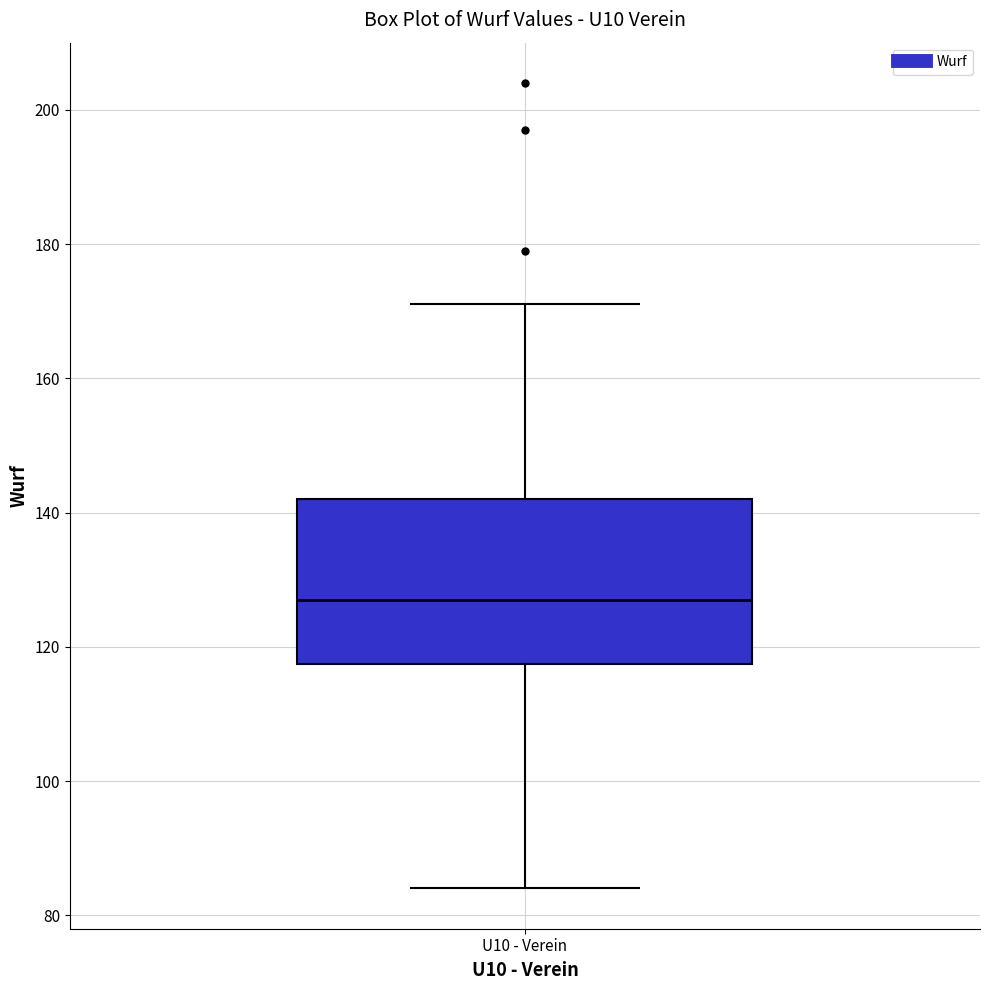

Transcribe this box plot: give where the median line is, the range the box spans, and where the two whiskers end, as read against the y-axis. The values are not printed on the chart, so give them approximately, as read against the axis.

median 128, box 118 to 142, whiskers 84 to 172